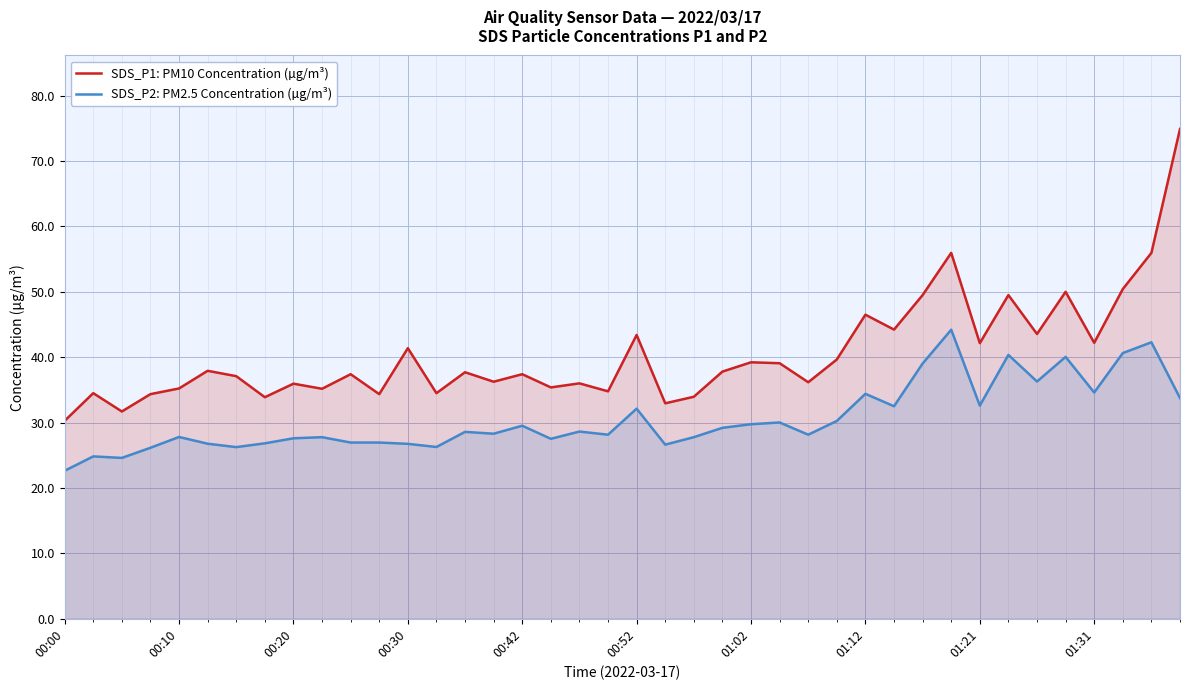

Rank the series at 01:21 from highest to lowest value.

SDS_P1: PM10 Concentration (µg/m³), SDS_P2: PM2.5 Concentration (µg/m³)